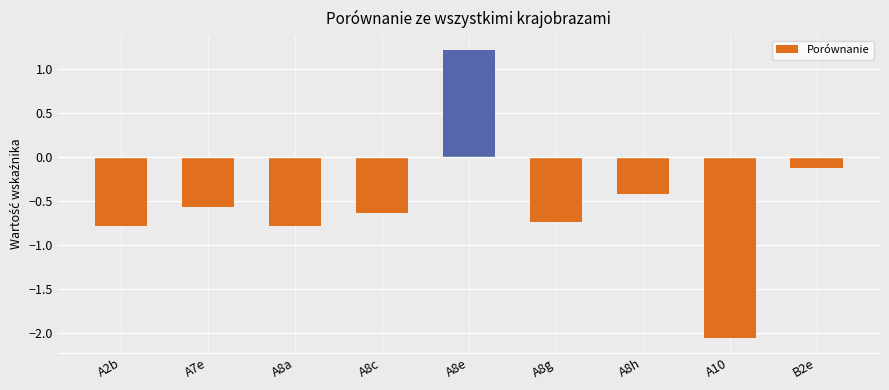

The value at A8c is -0.6. True or false?

True